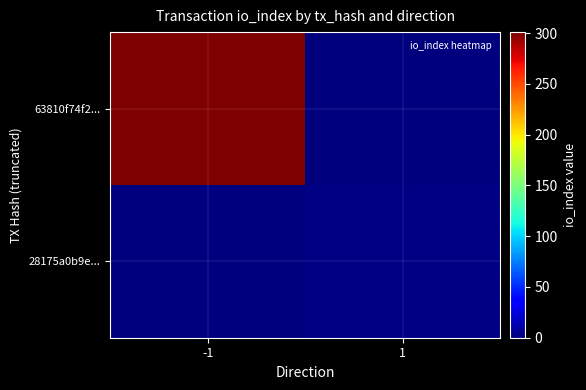

At which category is the sum across all series the highest?

-1